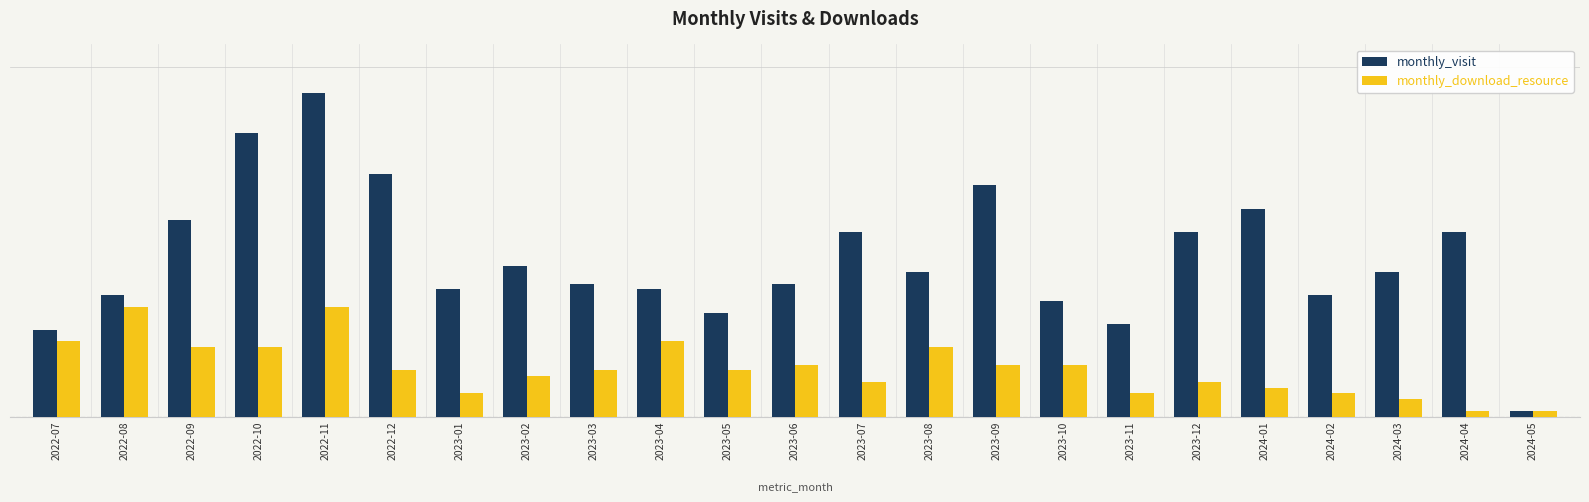

Are the bars horizontal?

No